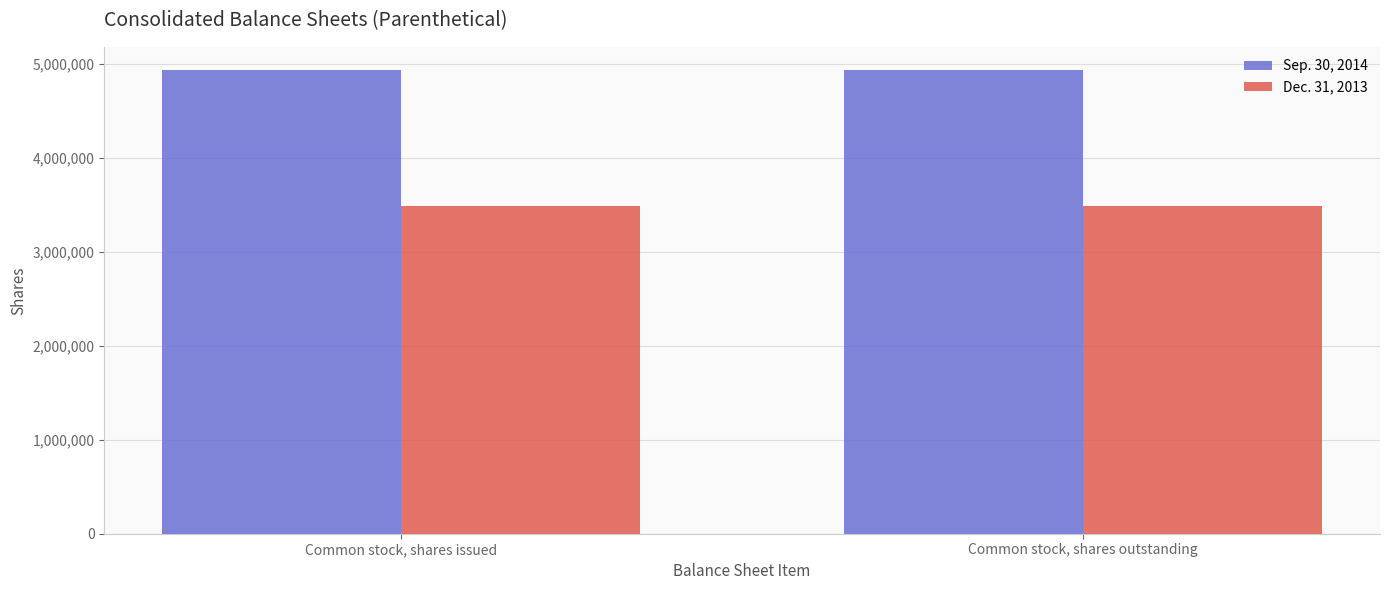

What are all the series names shown in the legend?

Sep. 30, 2014, Dec. 31, 2013